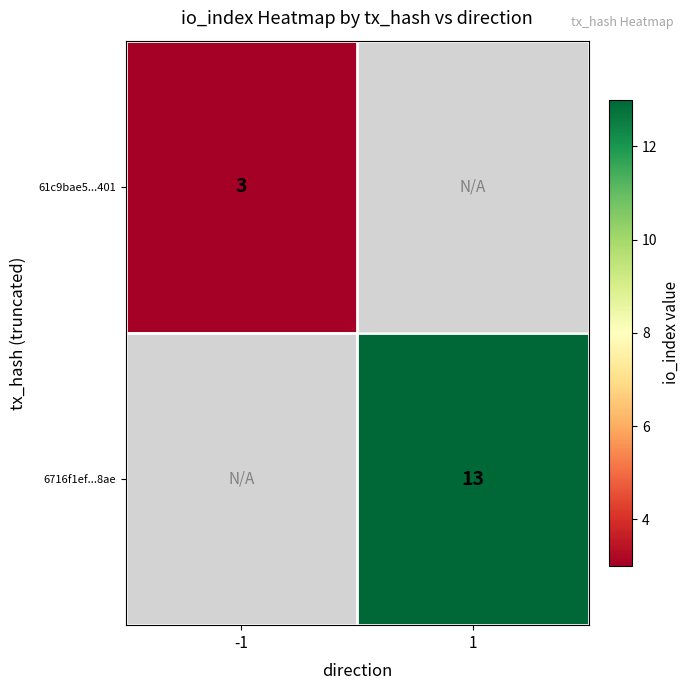

Is the value of 6716f1ef...8ae at 1 greater than the value of 61c9bae5...401 at -1?

Yes